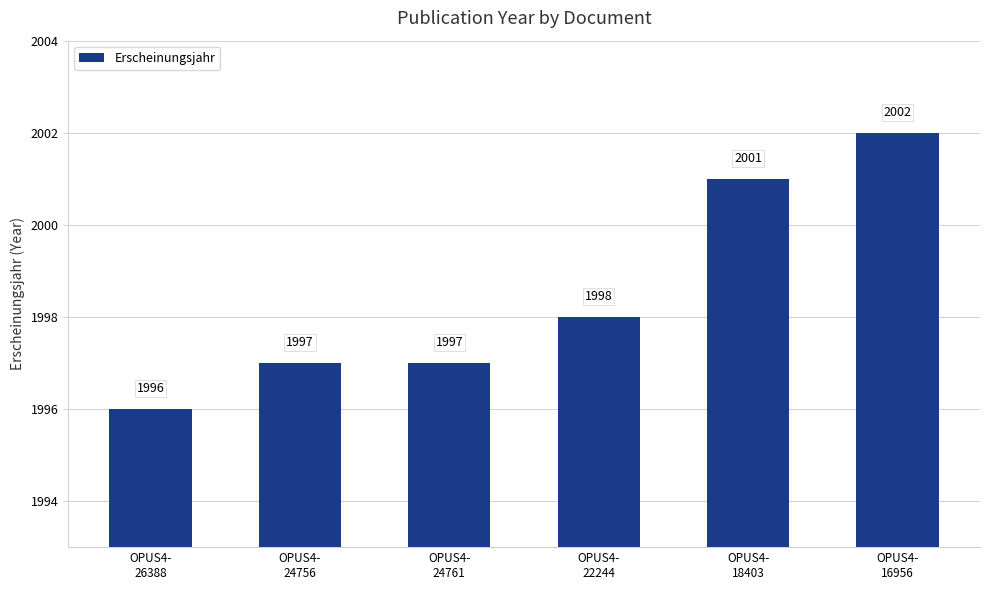

How many bars are there in total?

6